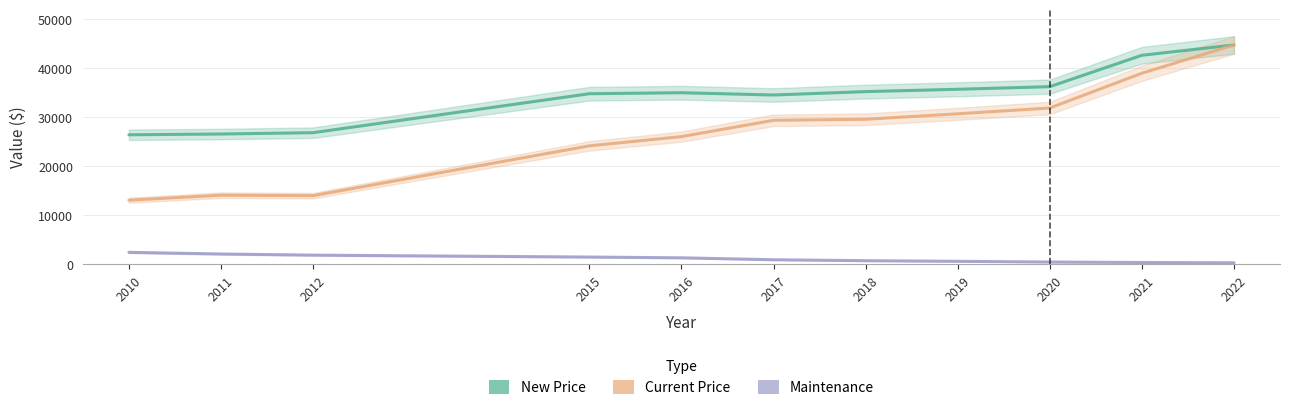

How many interior local valleys does the New Price series have?

1